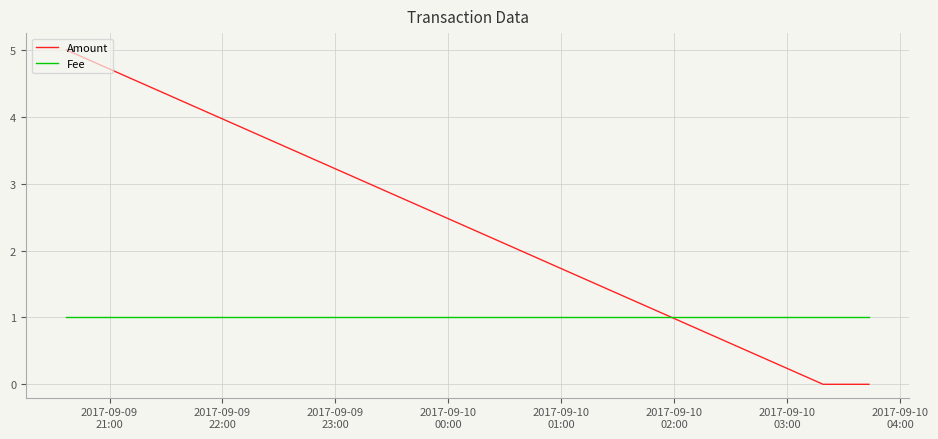

Rank the series by their maximum value, from highest to lowest.

Amount, Fee